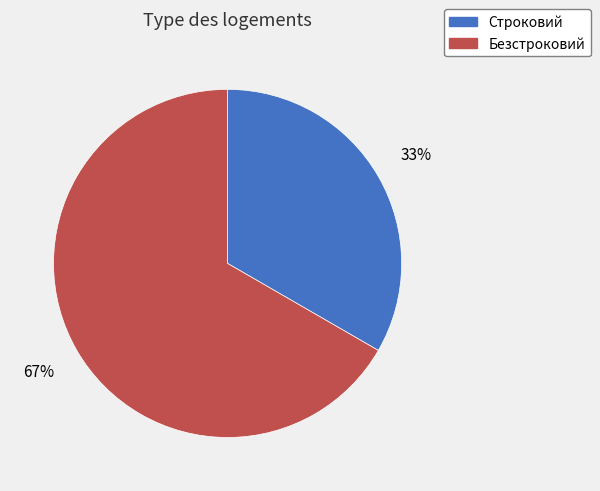

Is the sum of Безстроковий and Строковий greater than half?

Yes